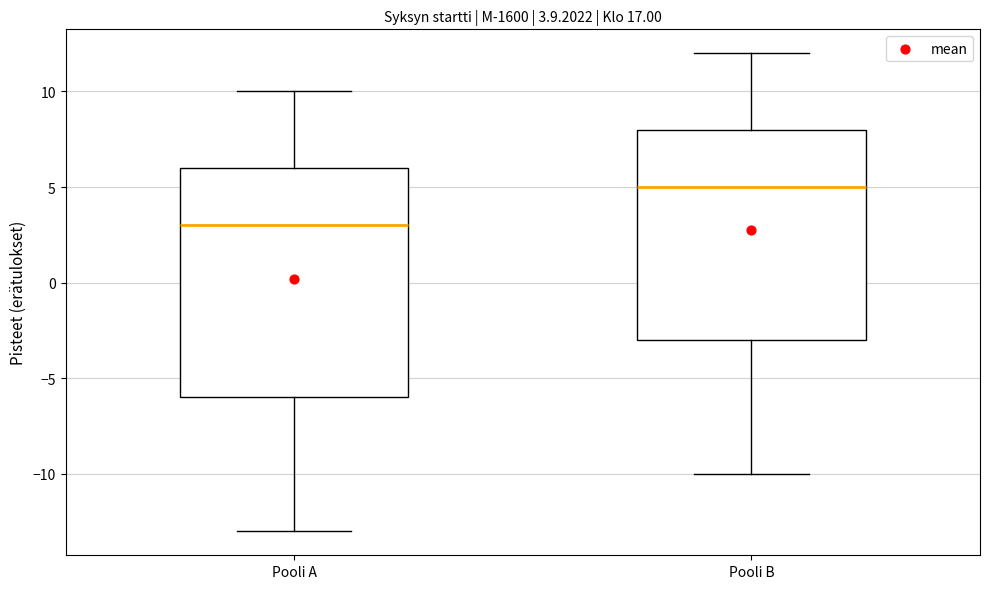

Which box's median line is the lowest?

Pooli A